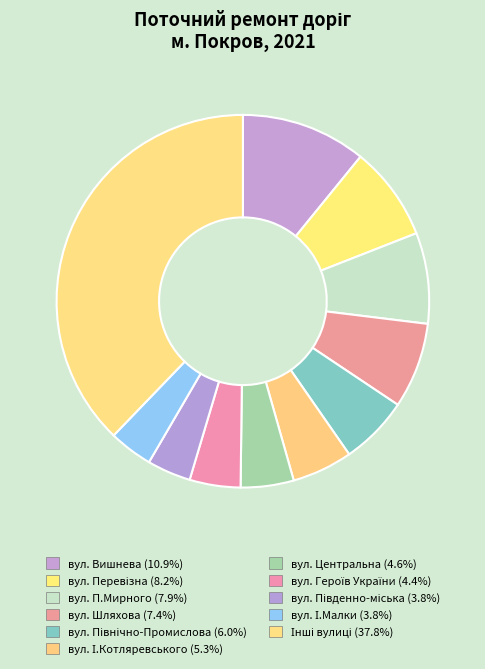

How many segments does this pie chart have?

11